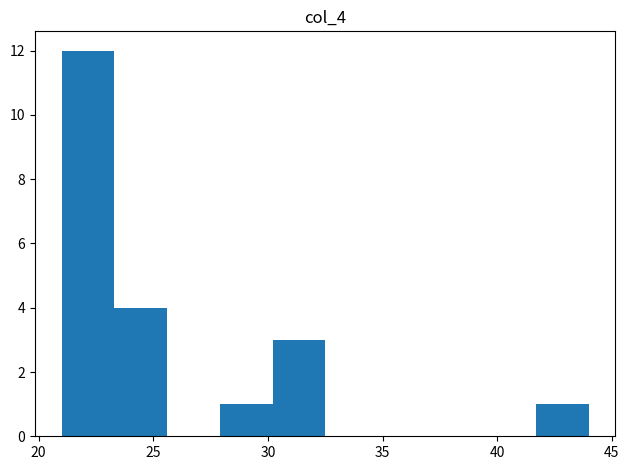

How tall is the bar that spans 27.9 to 30.2 on the x-axis? Neither the bar edges nor the heights are printed on the chart, so give them approximately, as read against the axes.

1